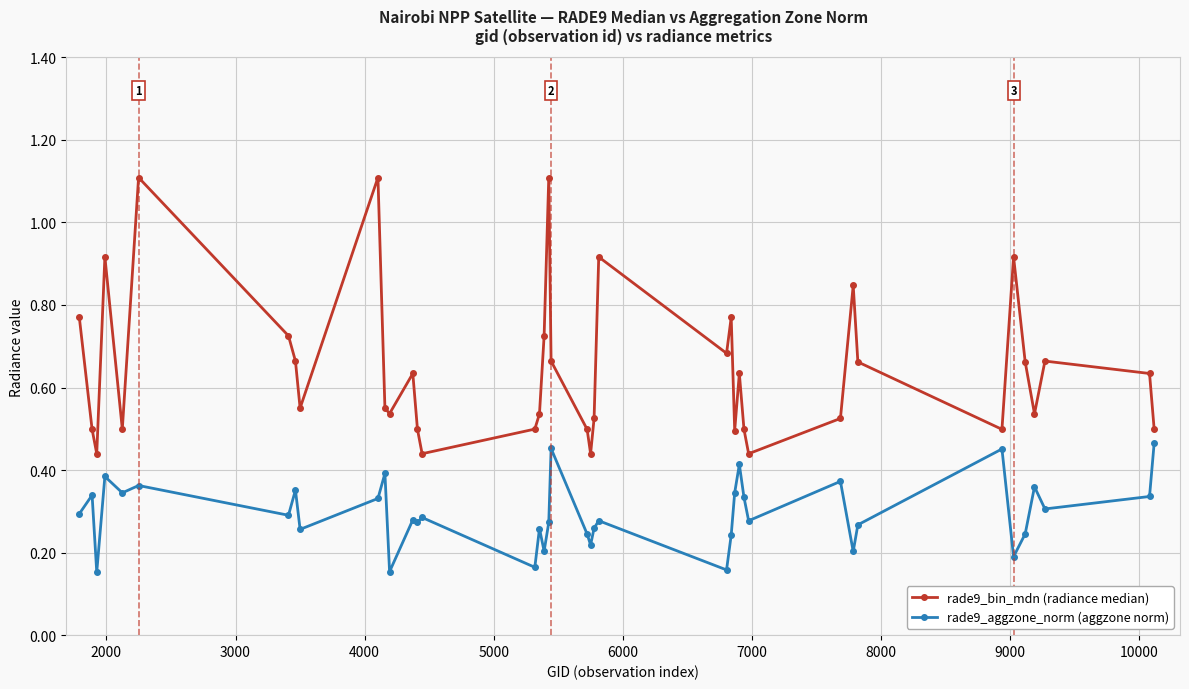

How many rade9_bin_mdn (radiance median) values are between 0 and 1?

37